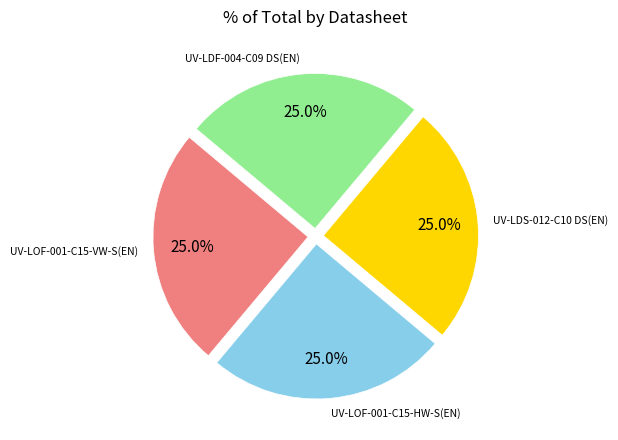

How many segments does this pie chart have?

4